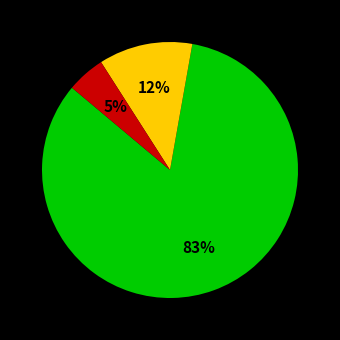

Does any single category account for the majority?

Yes